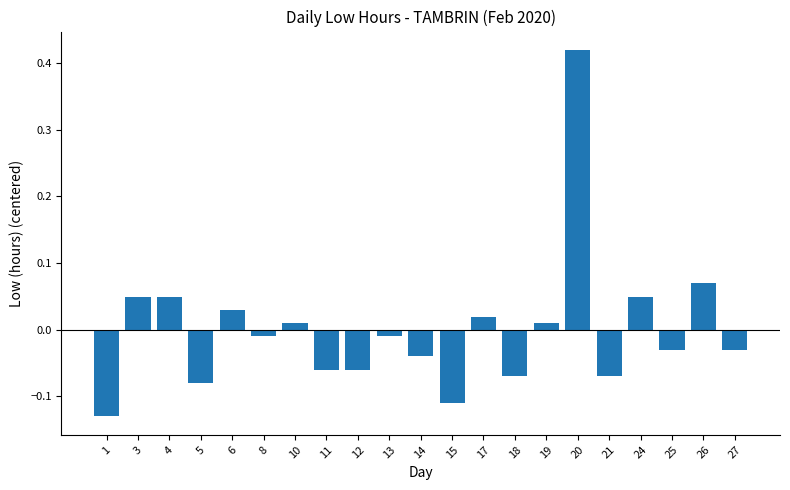

At which label does the data first exceed 0?

3